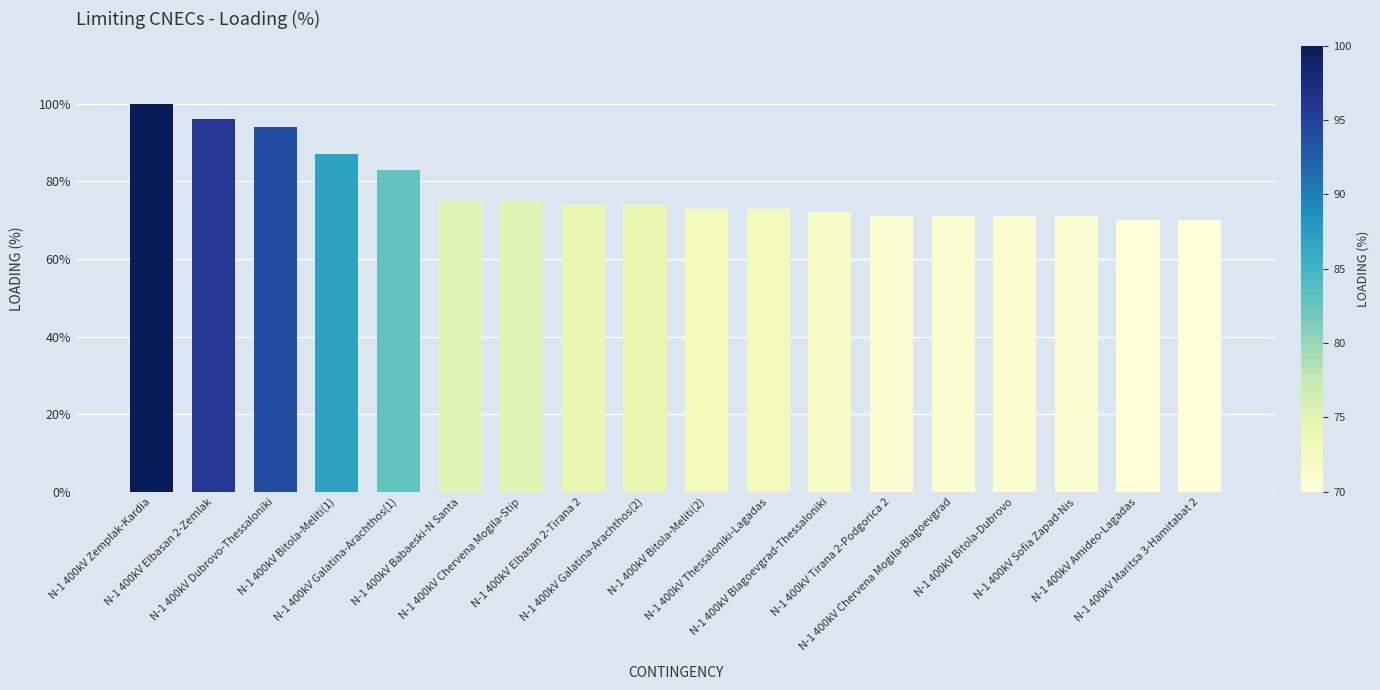

What is the label of the 2nd bar from the left?

N-1 400kV Elbasan 2-Zemlak